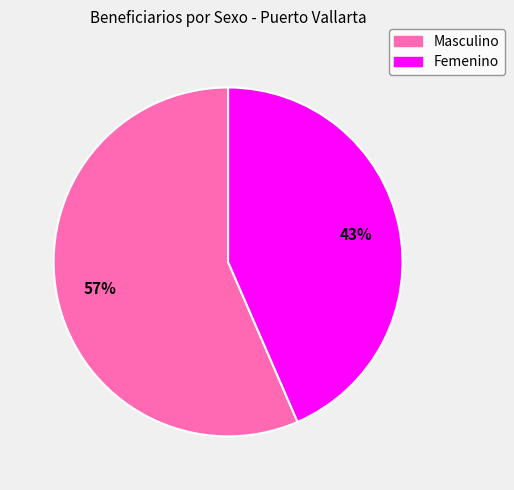

Which category has the smallest portion of the pie?

Femenino